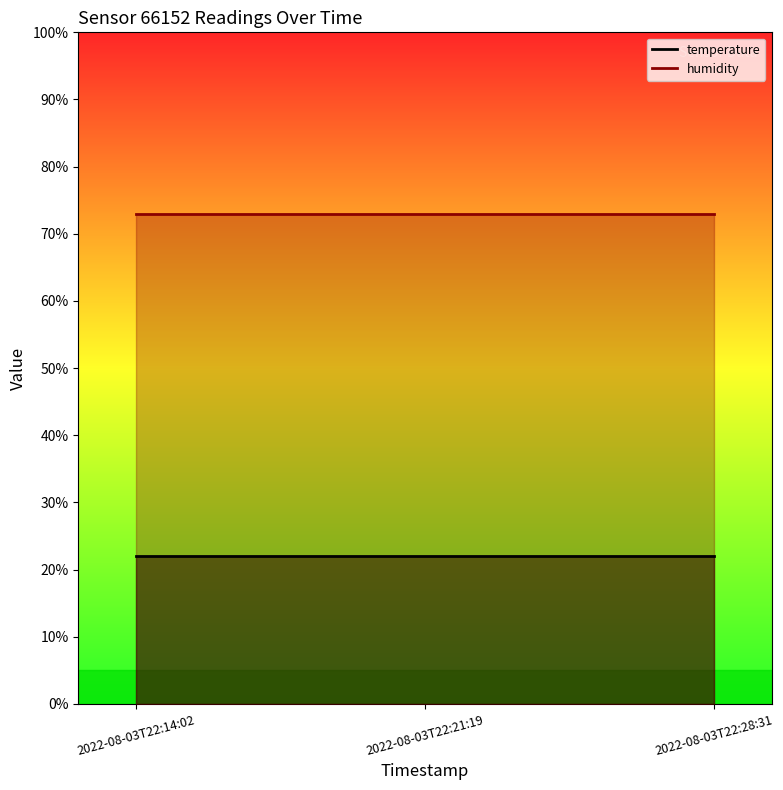

What is the smallest value displayed?

22